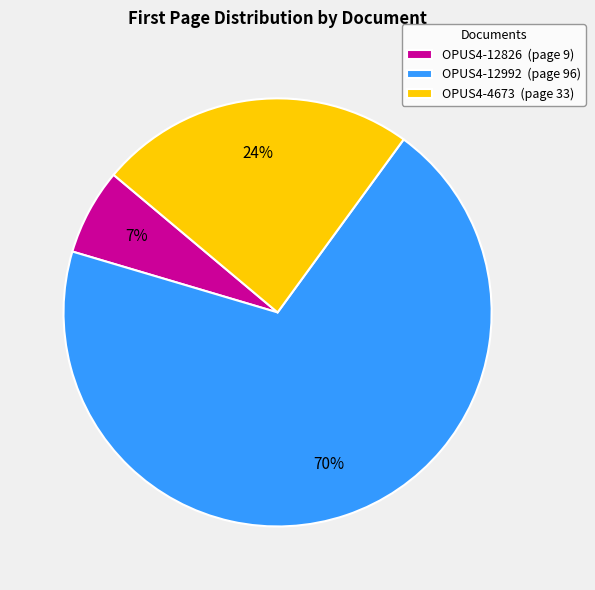

Does any single category account for the majority?

Yes